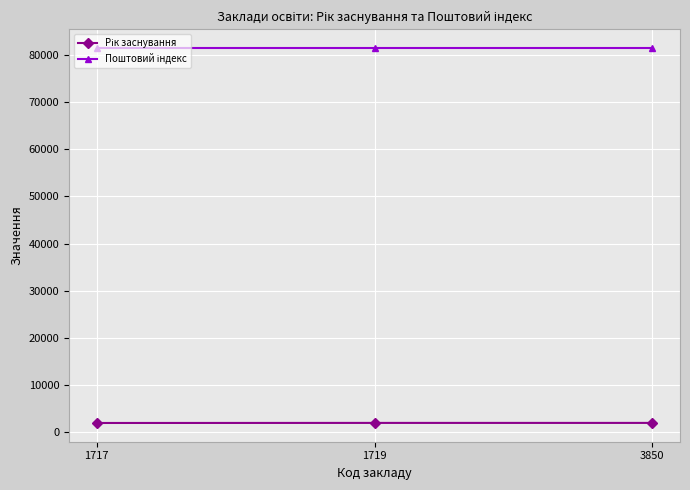

Does the chart display data point markers on the line(s)?

Yes